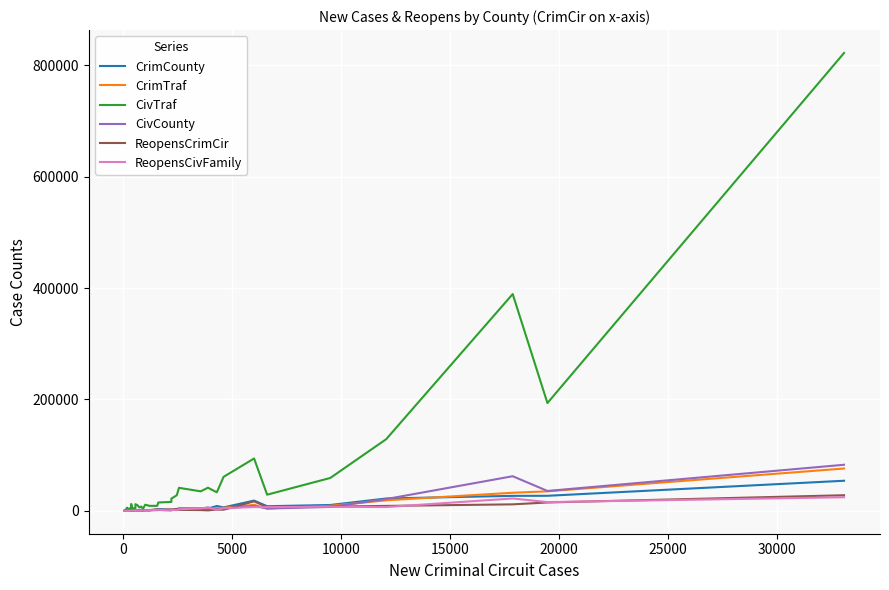

What is the sum of all CivCounty values?

259627